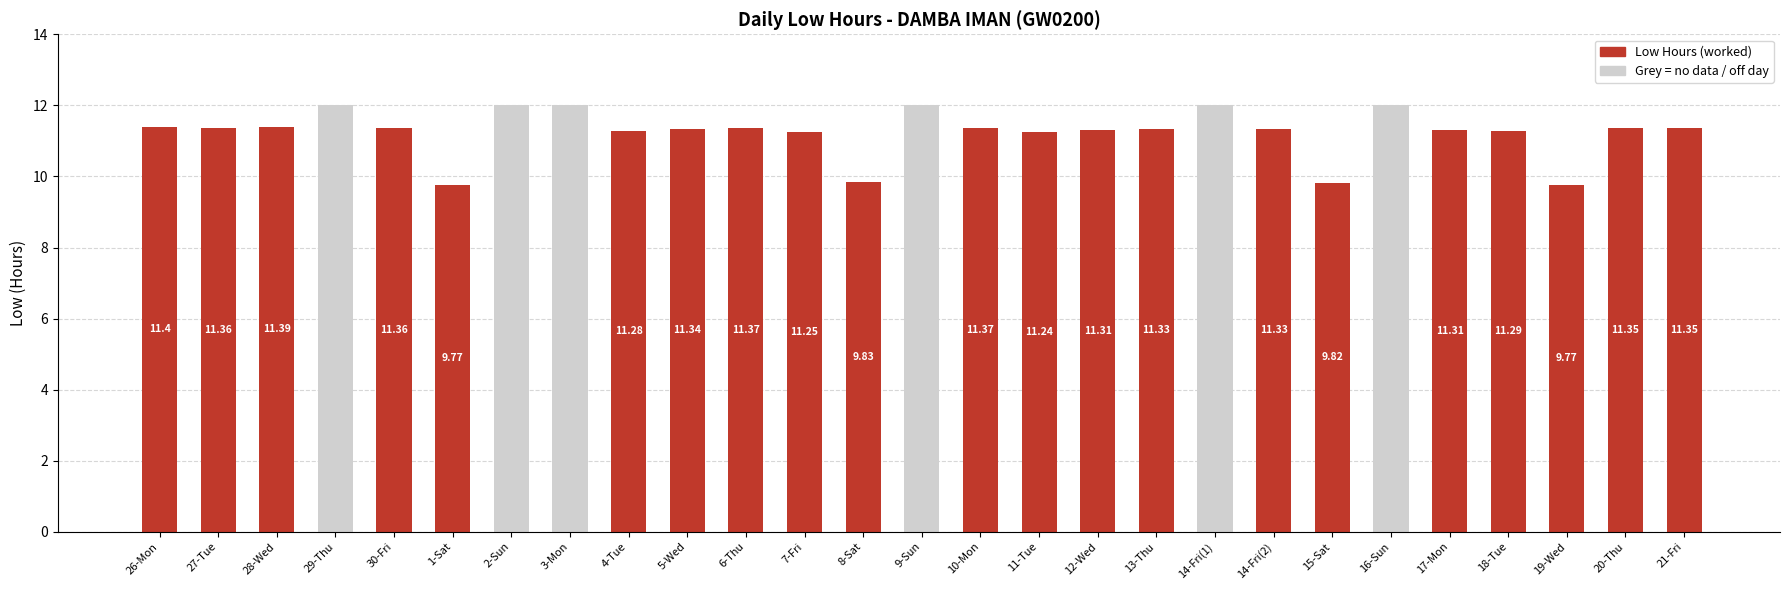

Where does the data first go above 11?

26-Mon